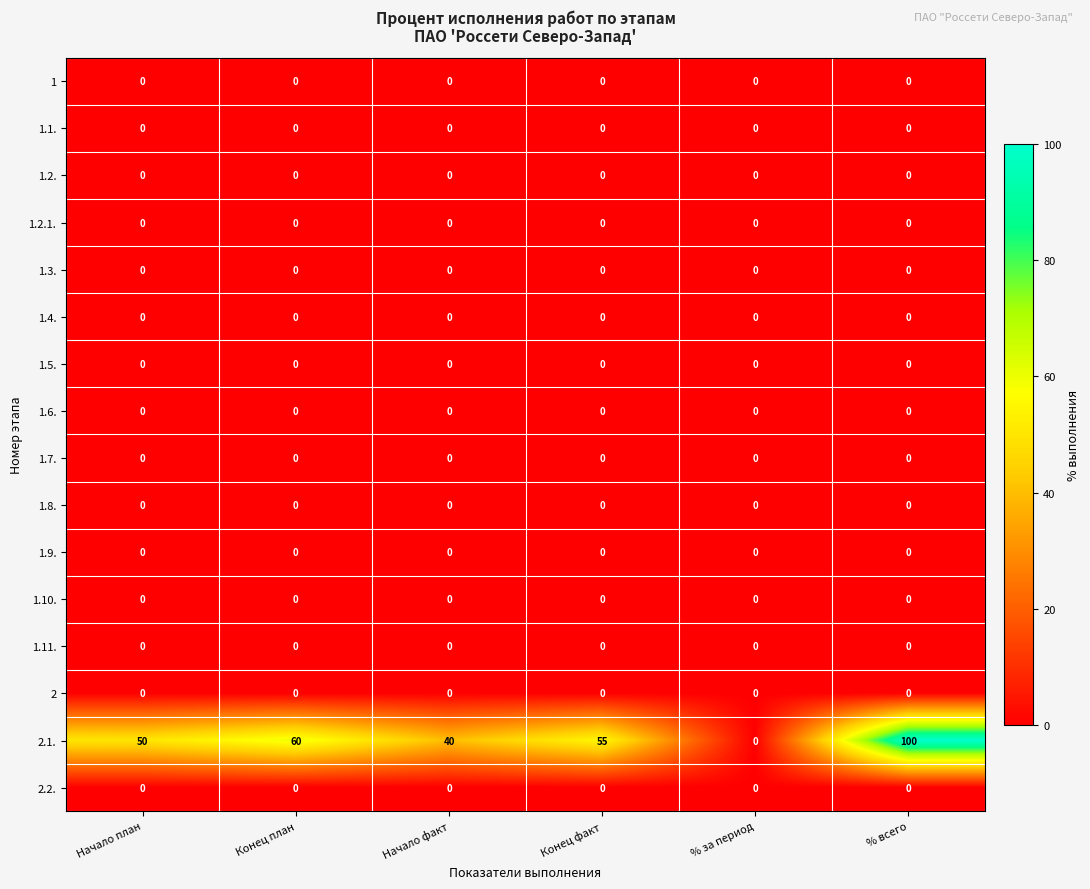

How many data points does each series have?

6